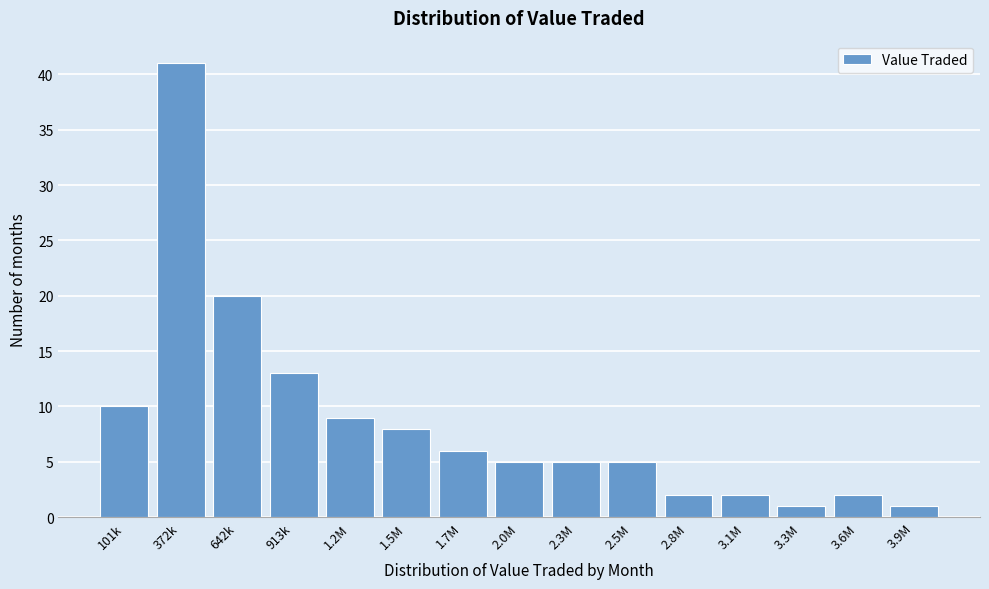

Reading right to left, what are all the values shown in this chart?

1	2	1	2	2	5	5	5	6	8	9	13	20	41	10